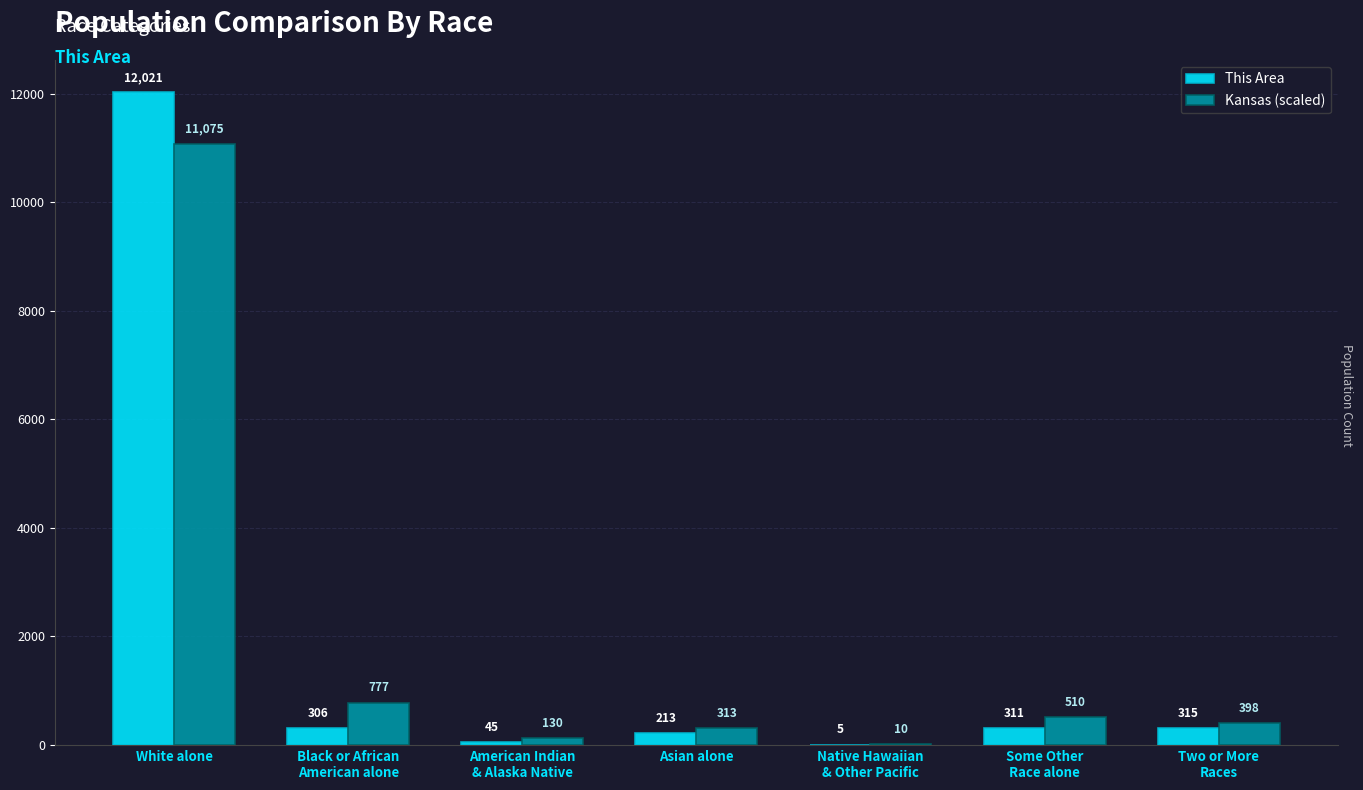

What is the greatest value displayed?

12021.0